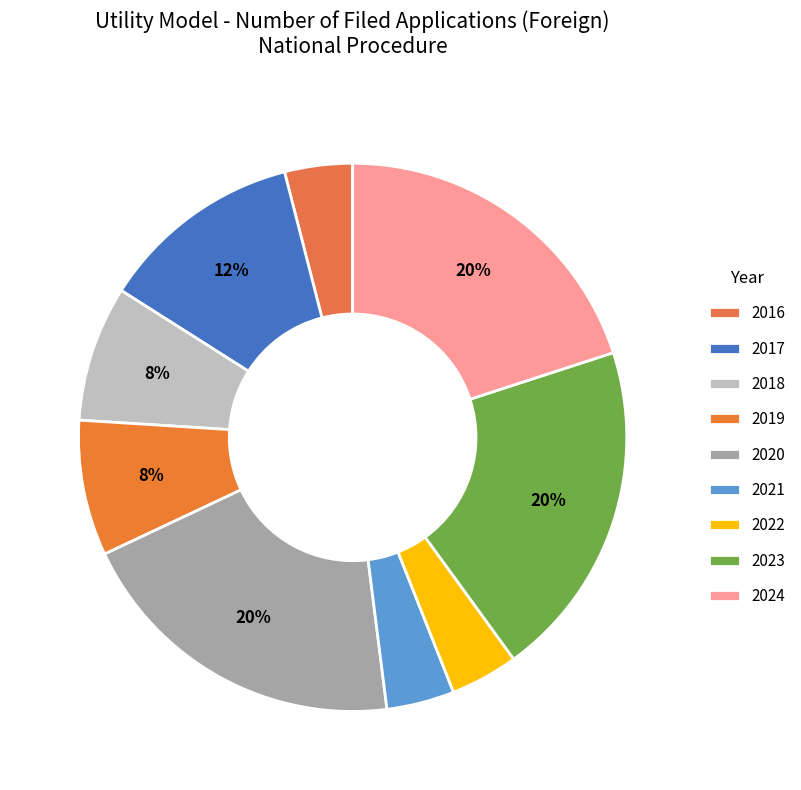

Which category has the biggest portion of the pie?

2020